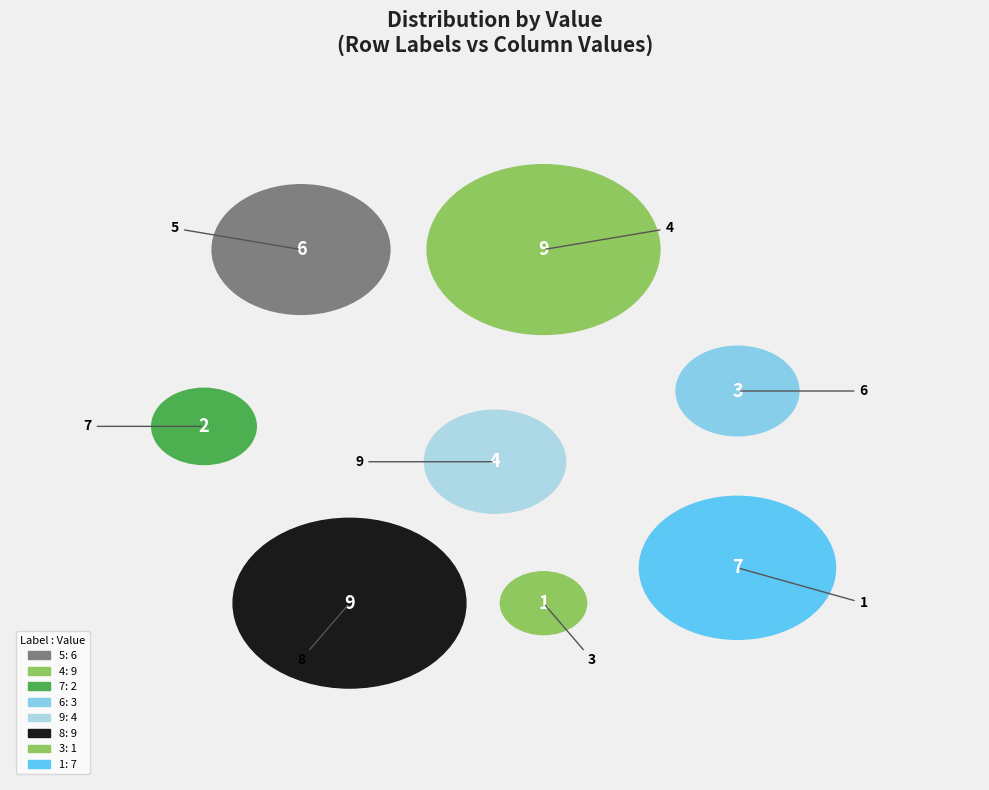

What is the smallest slice in the pie chart?

3